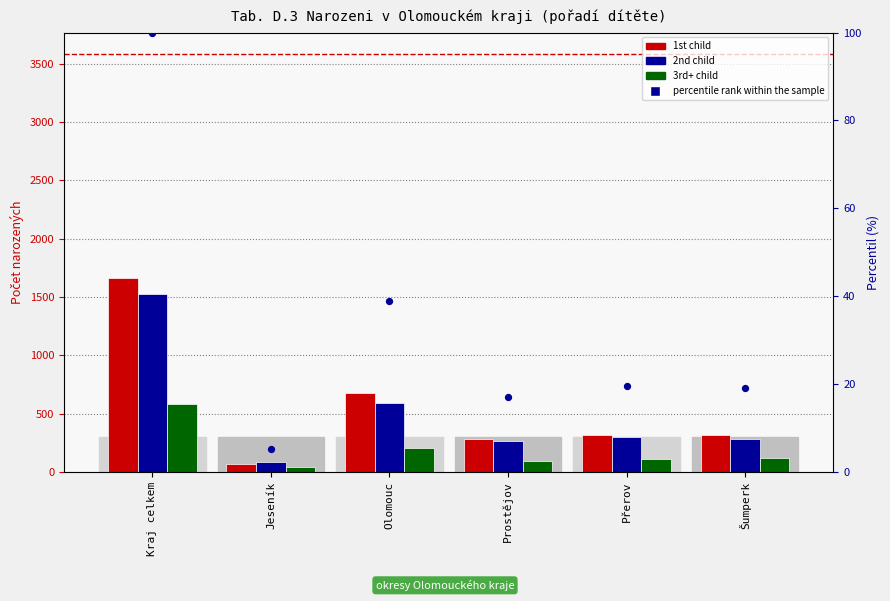

Which series has the largest total across all categories?

1st child